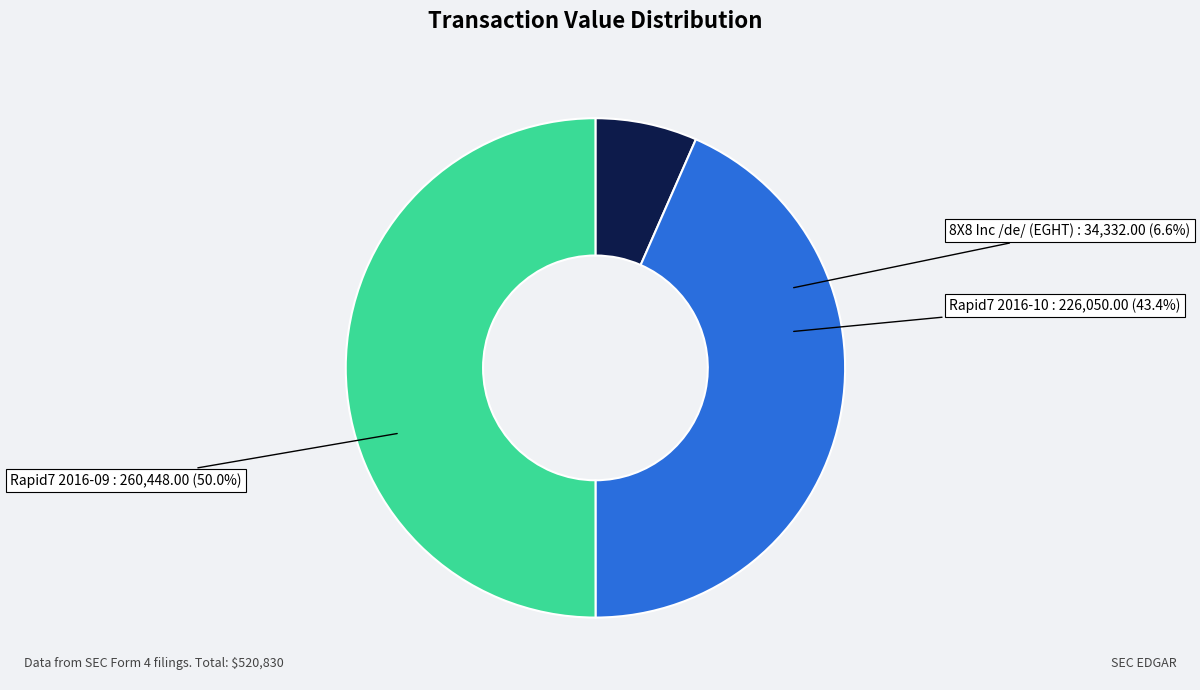

How many slices are in this pie chart?

3